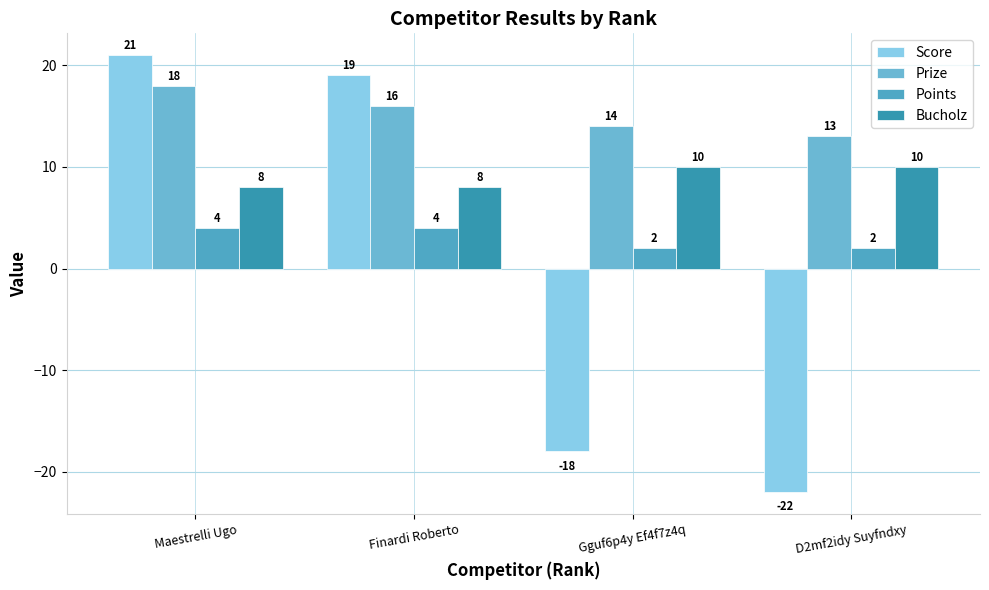

The Points series shows 4 at Maestrelli Ugo. True or false?

True